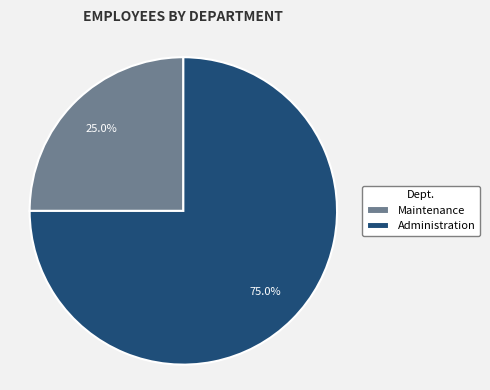

Is there a majority slice in this chart?

Yes